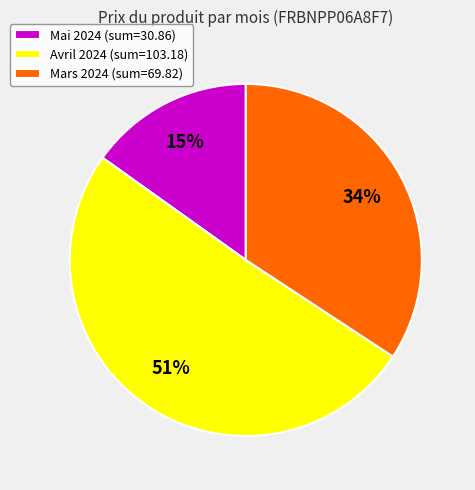

Is there any slice that represents more than half of the pie?

Yes